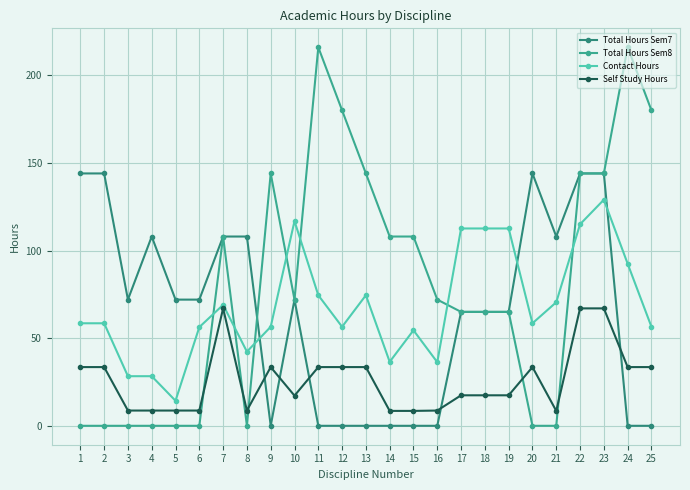

Does the chart display data point markers on the line(s)?

Yes